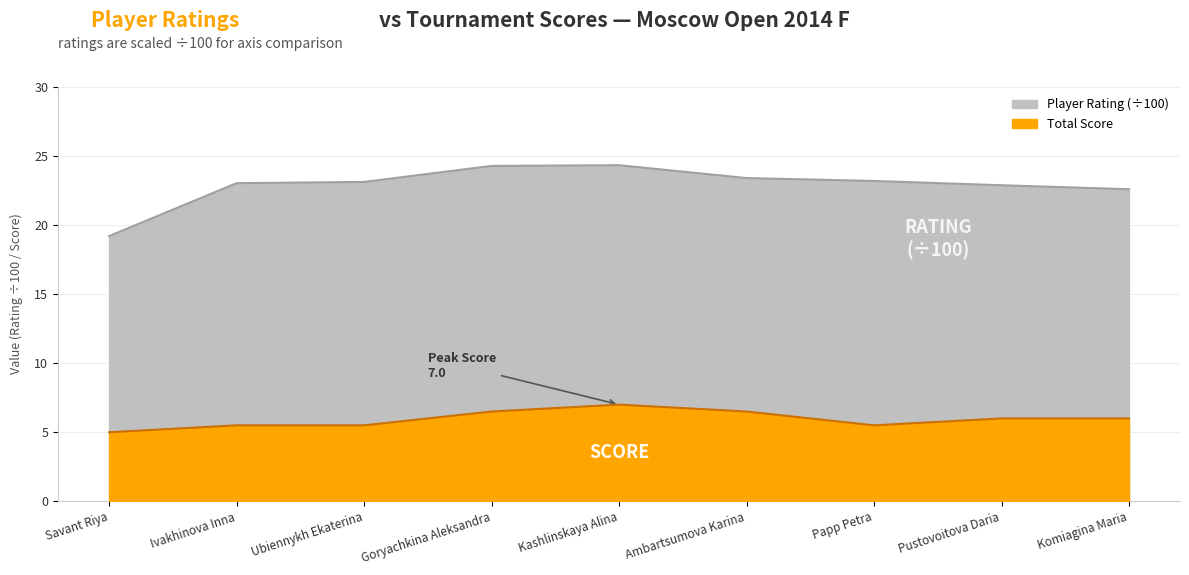

Reading left to right, extract all data points from this chart.

Total Score: 5.0	5.5	5.5	6.5	7.0	6.5	5.5	6.0	6.0
Player Rating: 19.2	23.0	23.1	24.3	24.3	23.4	23.2	22.9	22.6